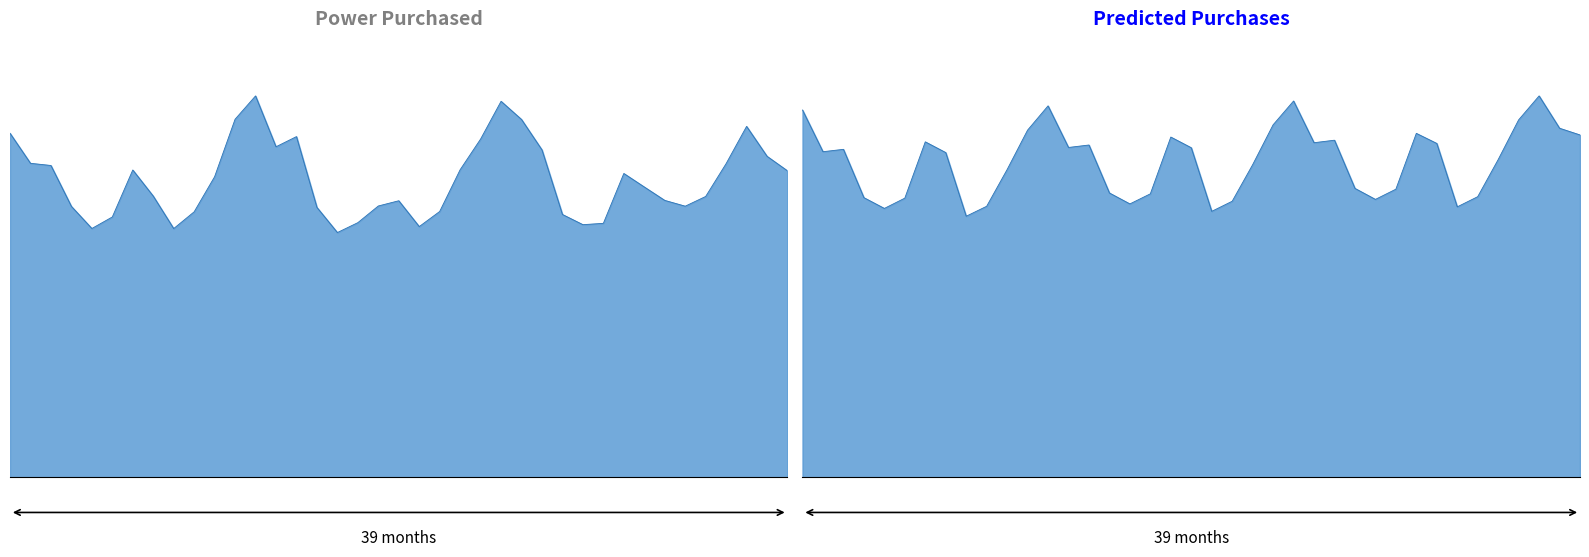

At how many categories does at least one series exceed 20607576?

24